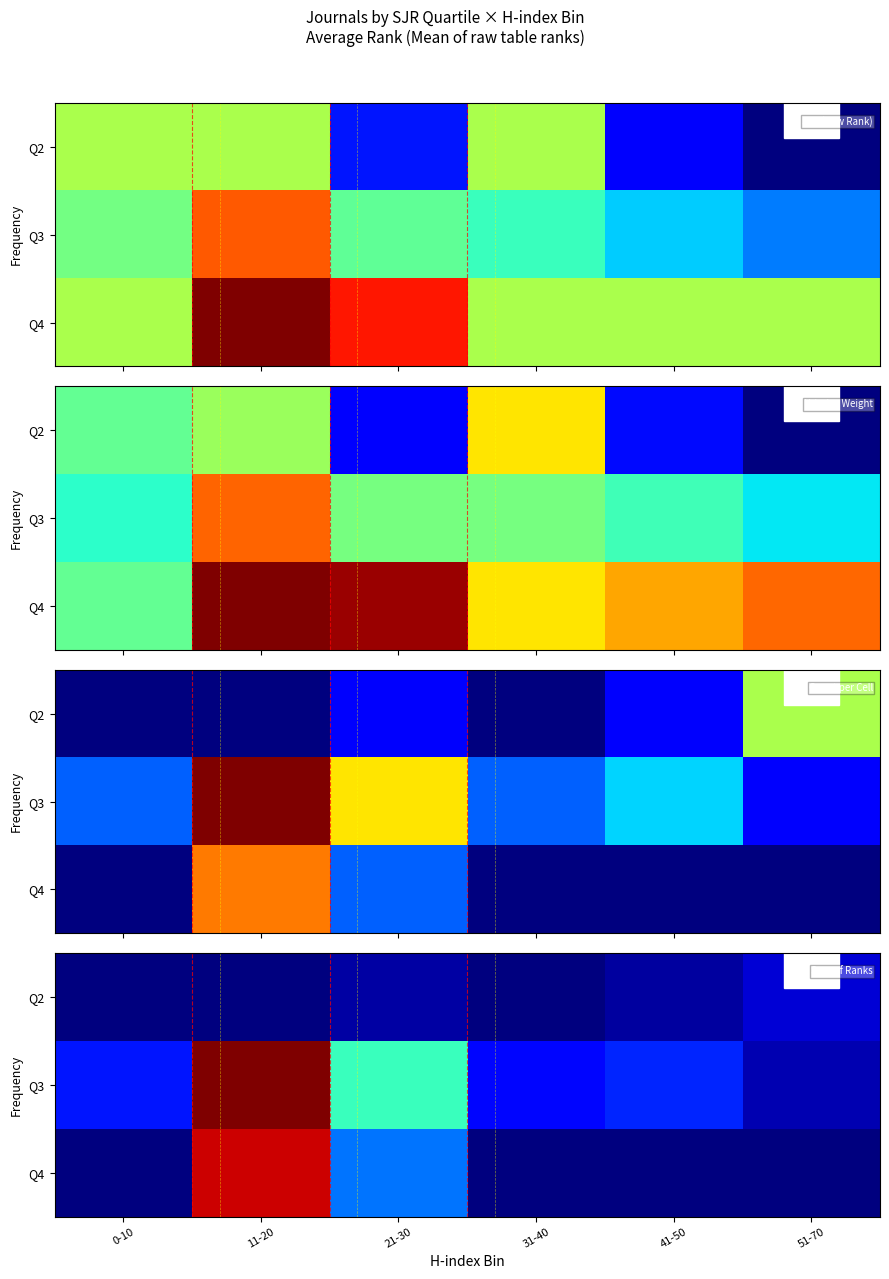

What is the difference between the Q4 values at 21-30 and 11-20?

27.7